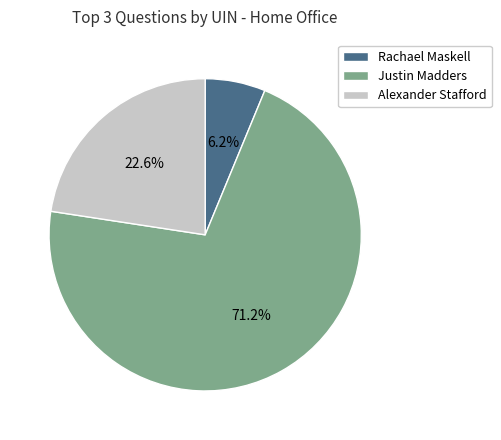

What is the largest slice in the pie chart?

Justin Madders